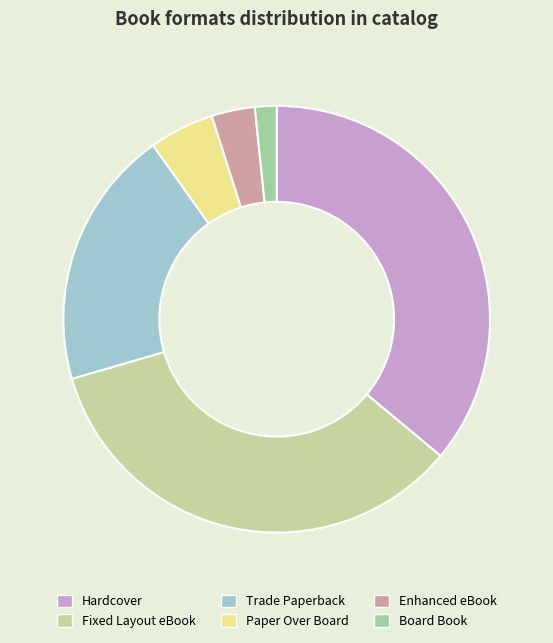

Rank the categories by value from highest to lowest.

Hardcover, Fixed Layout eBook, Trade Paperback, Paper Over Board, Enhanced eBook, Board Book